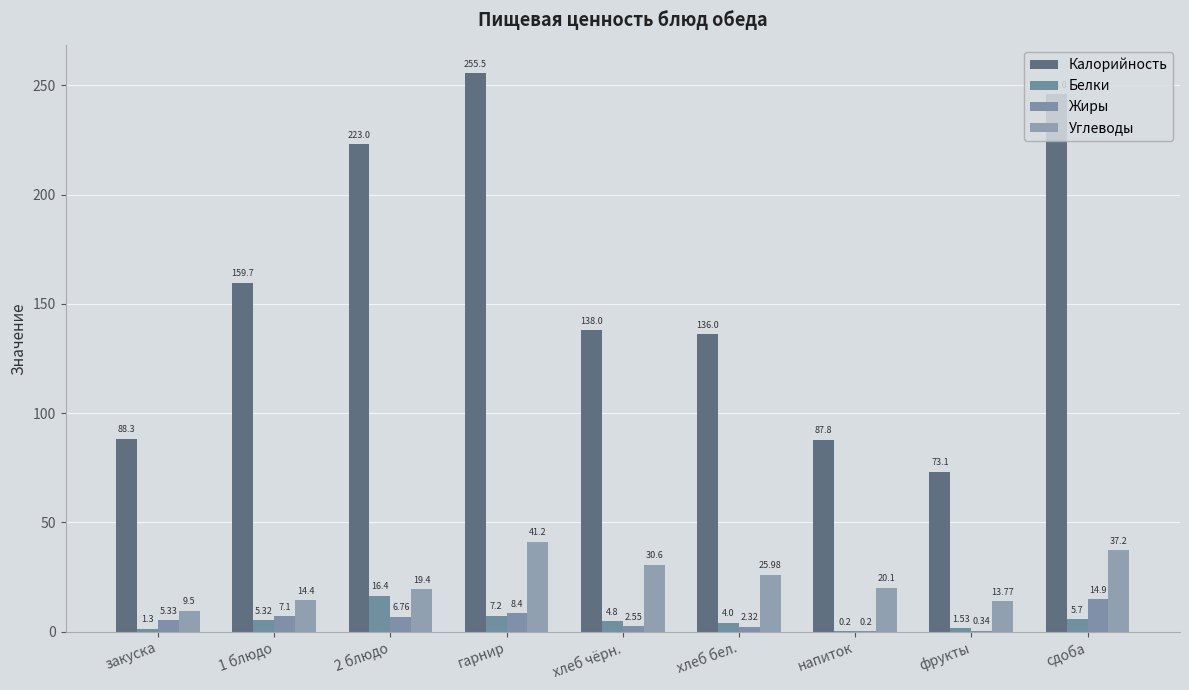

The value of Жиры at 2 блюдо is 3.9. True or false?

False